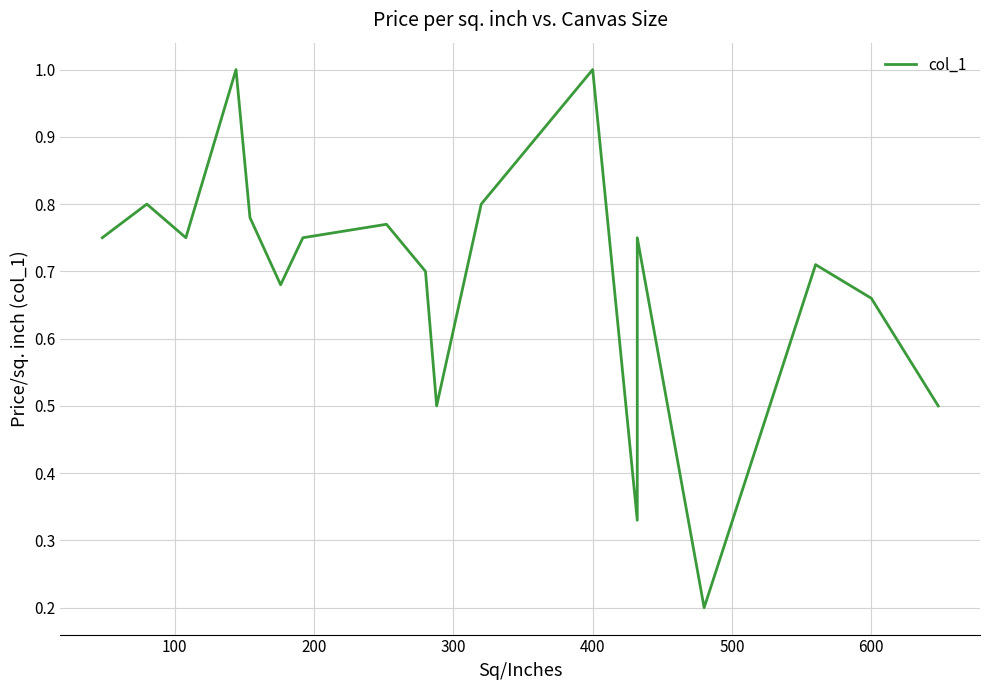

What is the difference between the second highest and minimum values?

0.8